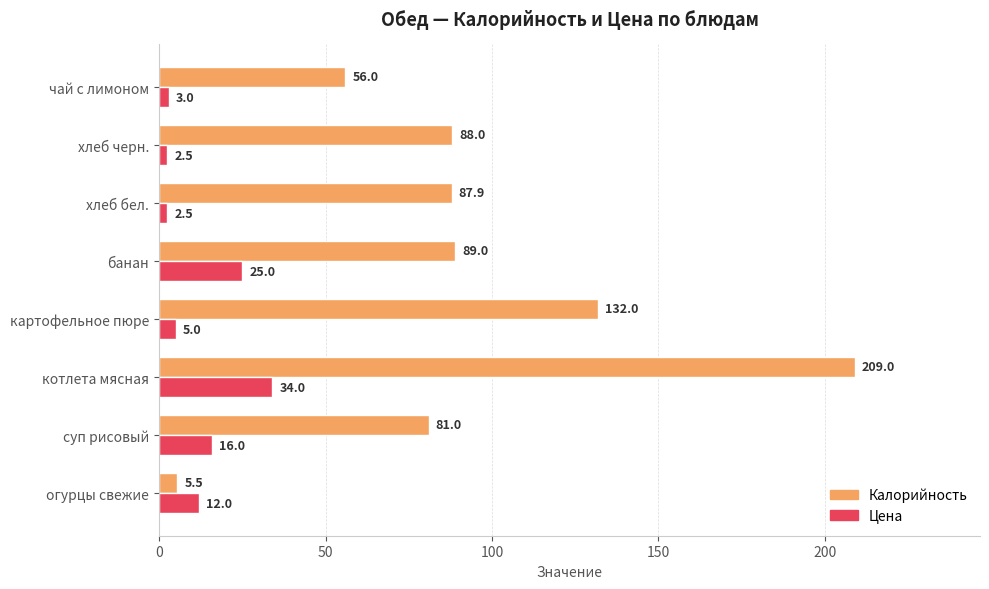

Which series changed the most between огурцы свежие and хлеб черн.?

Калорийность